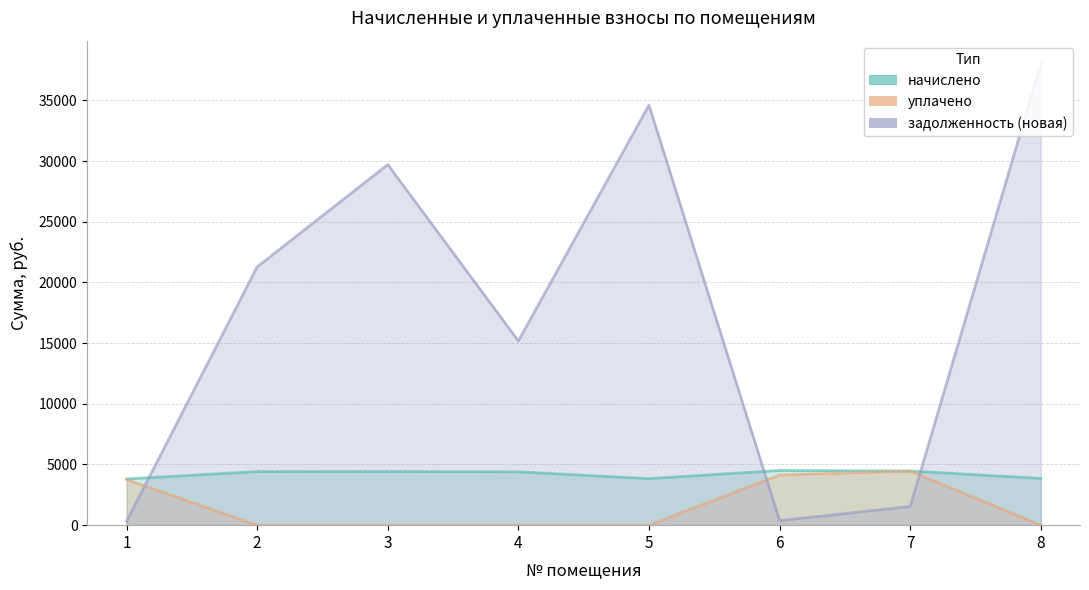

Which category has the lowest value in the уплачено series?

2